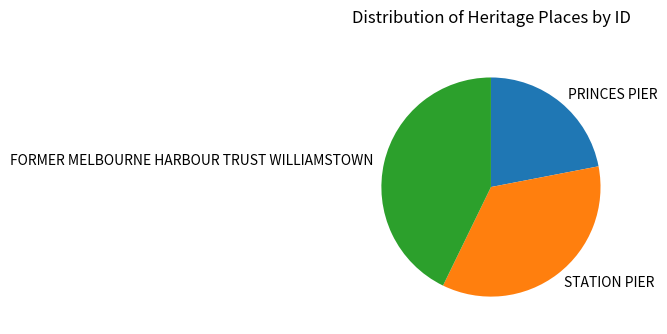

How many slices are in this pie chart?

3